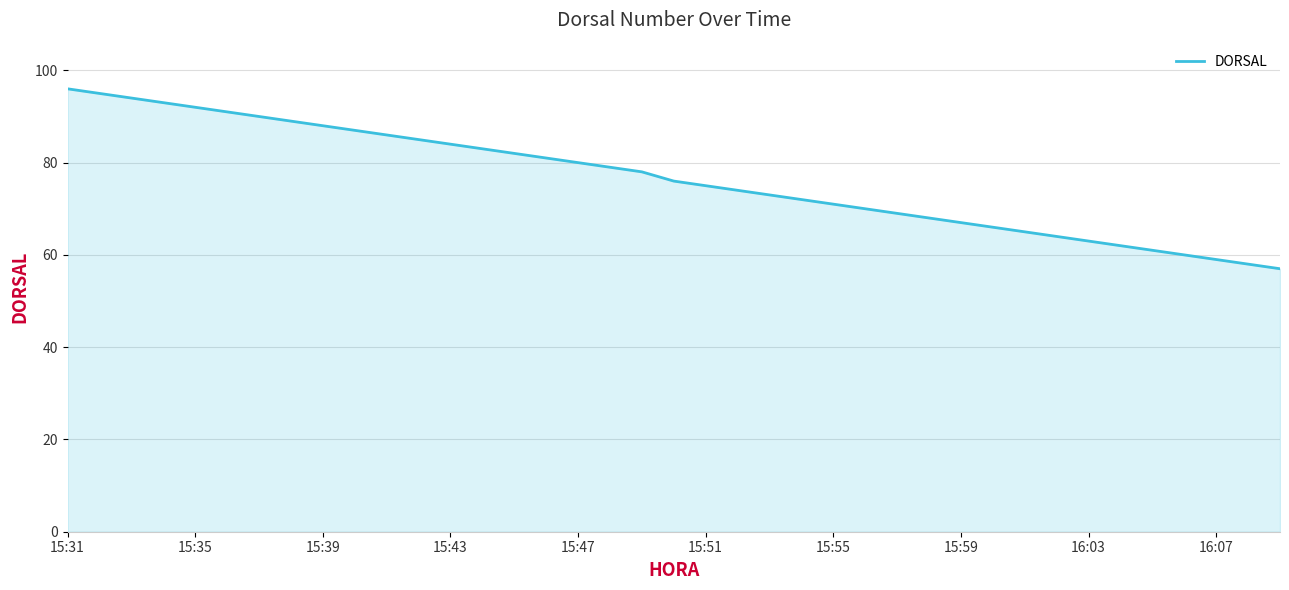

What is the smallest value displayed?

57